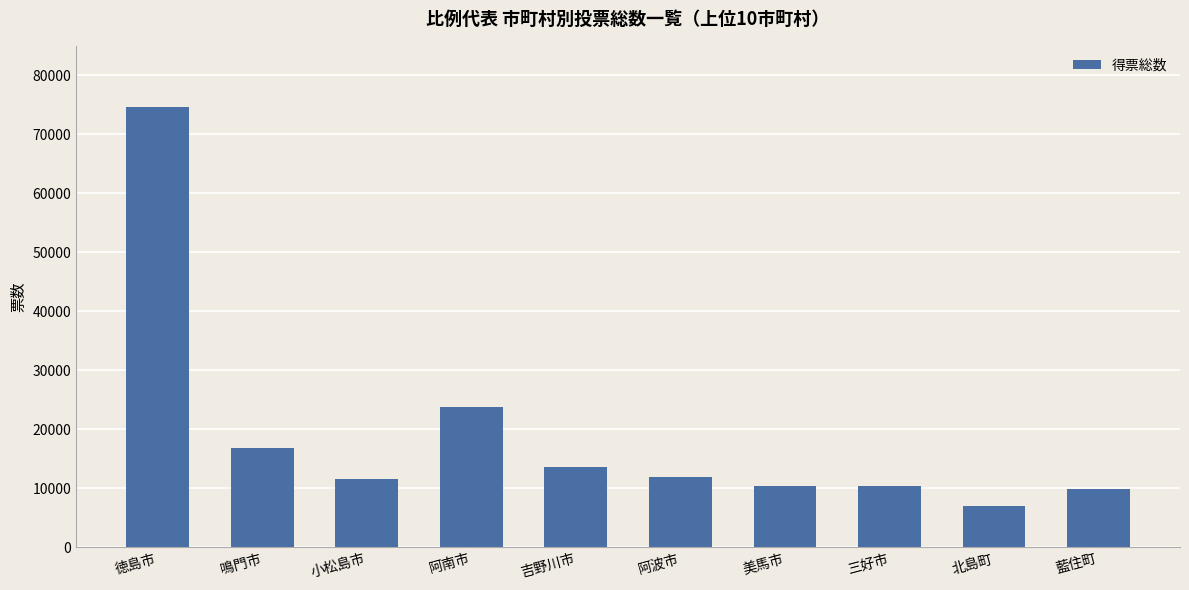

What is the label of the 1st bar from the right?

藍住町